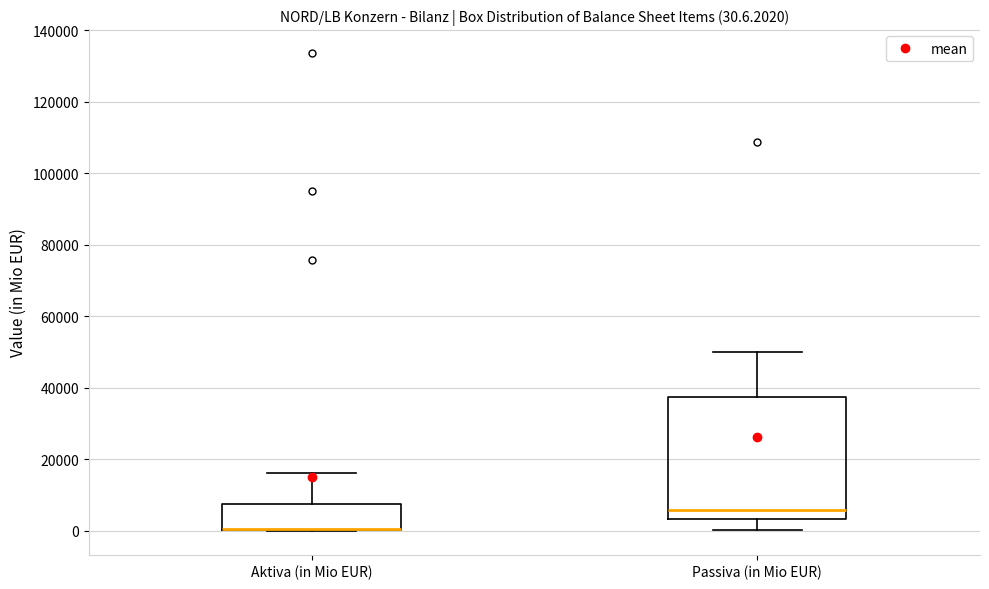

Comparing the boxes themselves (not the whiskers), which one is the tallest?

Passiva (in Mio EUR)